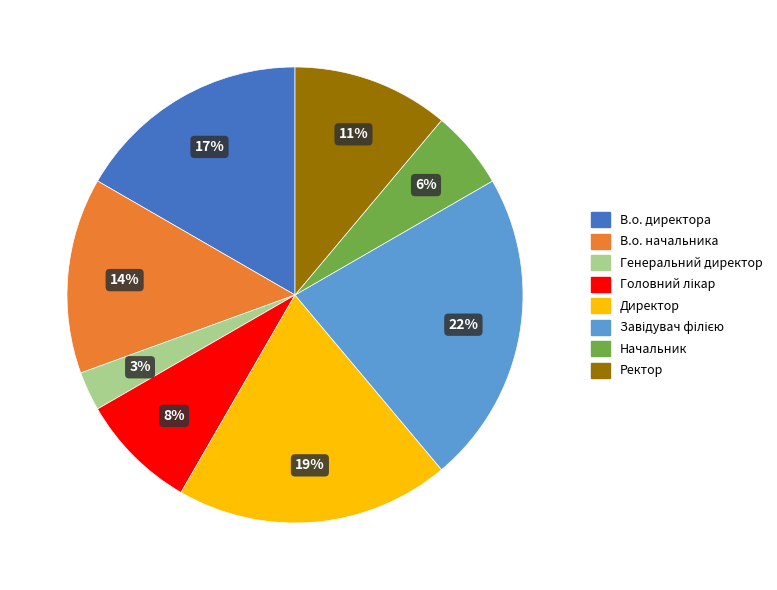

Combined, do Директор and Генеральний директор account for over 50%?

No